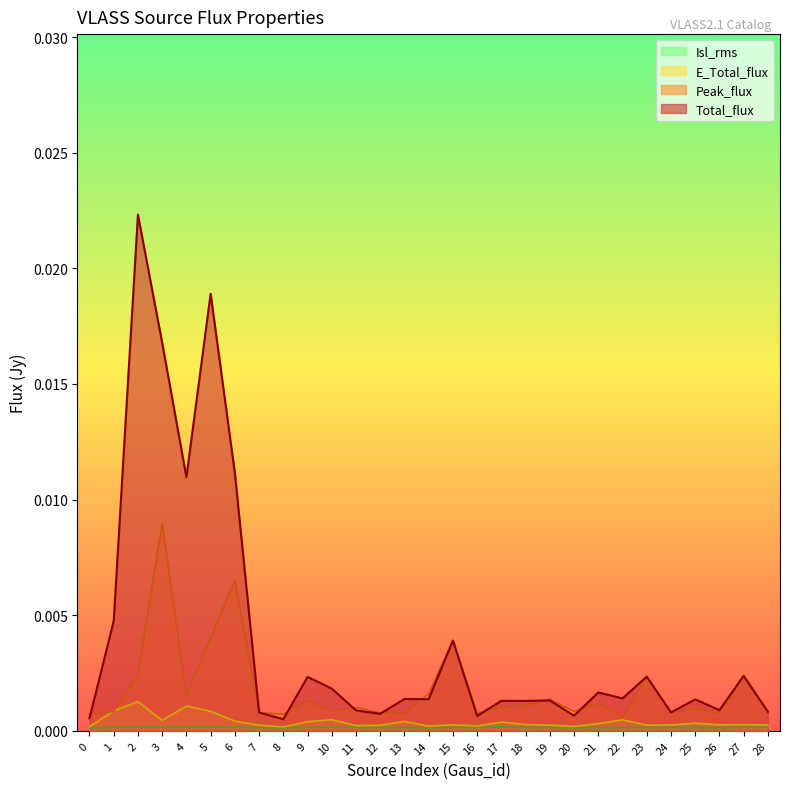

How many interior local peaks does the Peak_flux series have?

10